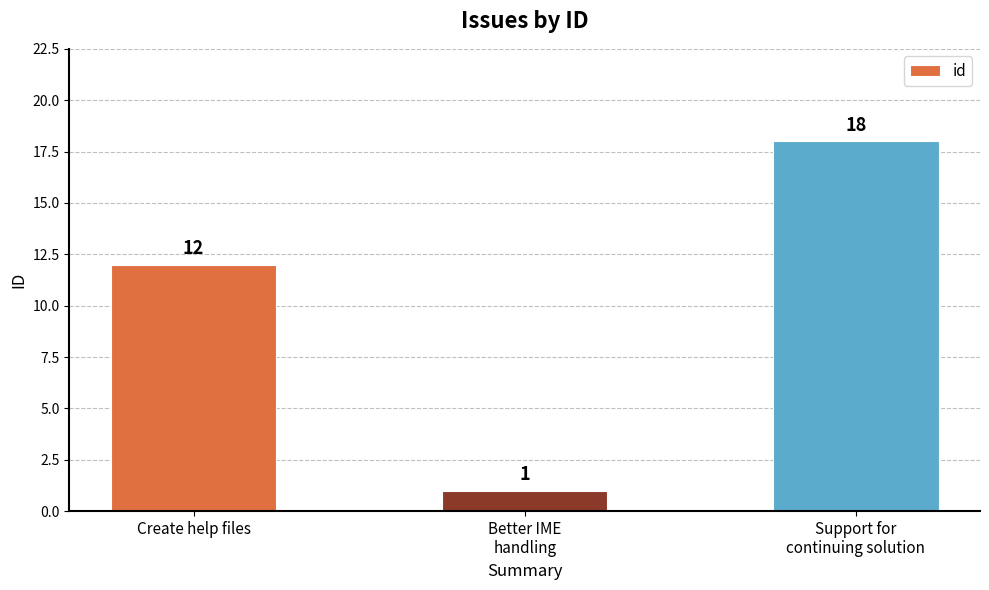

What is the minimum value shown in the chart?

1